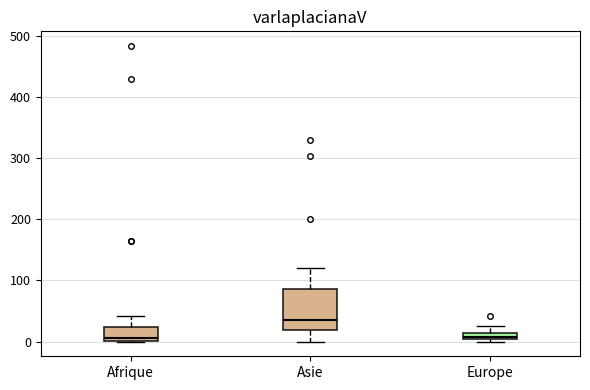

Which box has the highest median line?

Asie